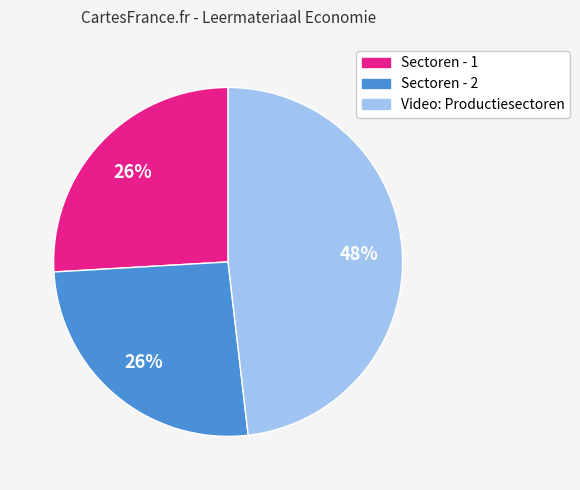

How many slices are in this pie chart?

3